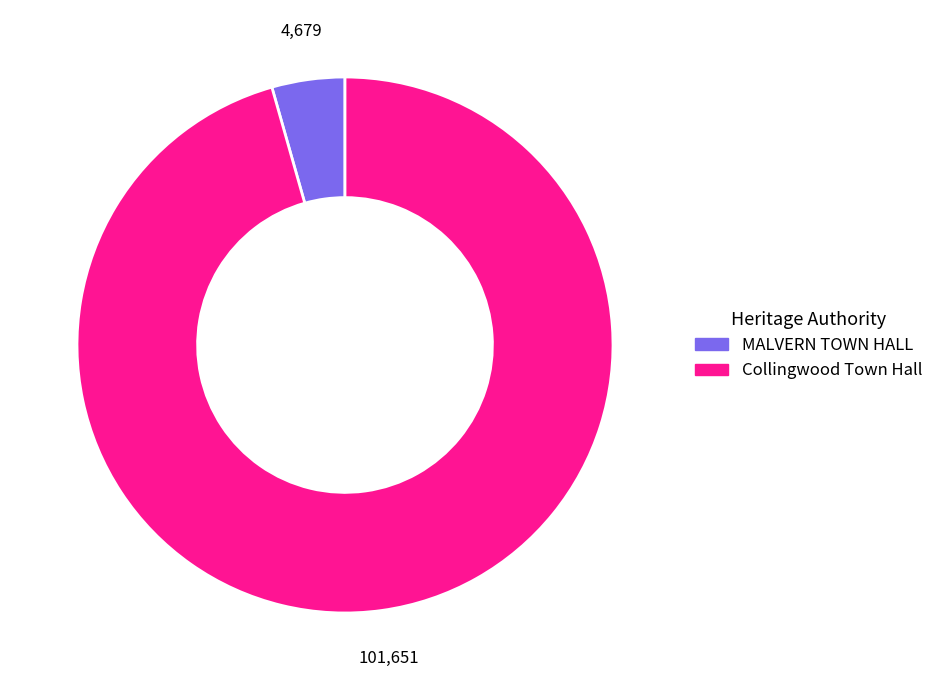

Rank the categories by value from lowest to highest.

MALVERN TOWN HALL, Collingwood Town Hall